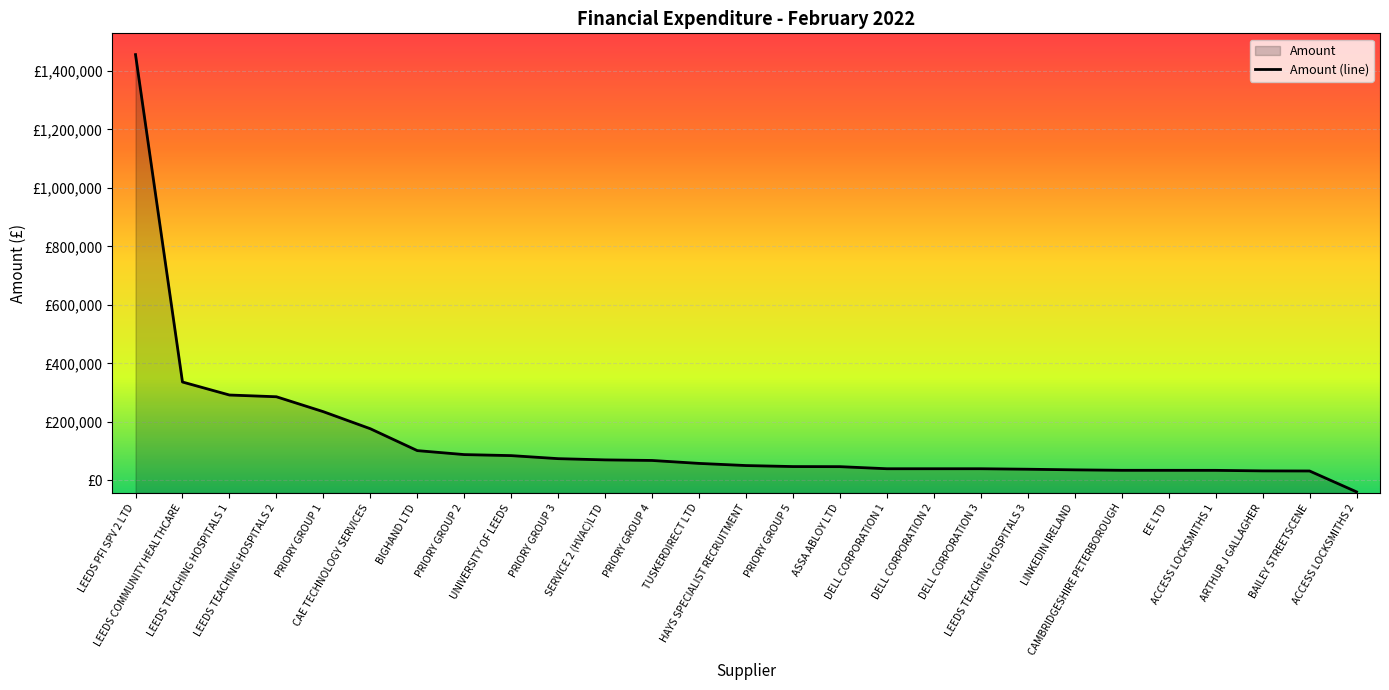

At which label is the value closest to 708036?

LEEDS COMMUNITY HEALTHCARE